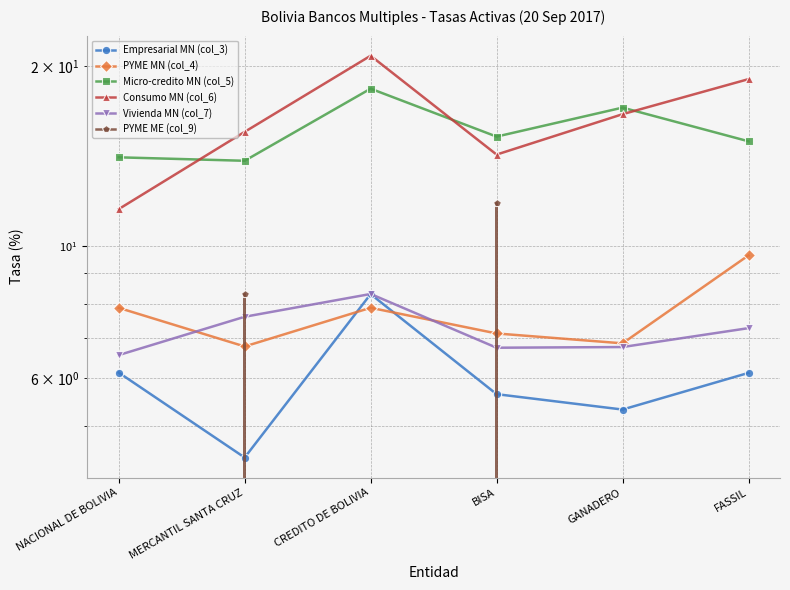

True or false: Consumo MN (col_6) and Vivienda MN (col_7) cross at least once.

False